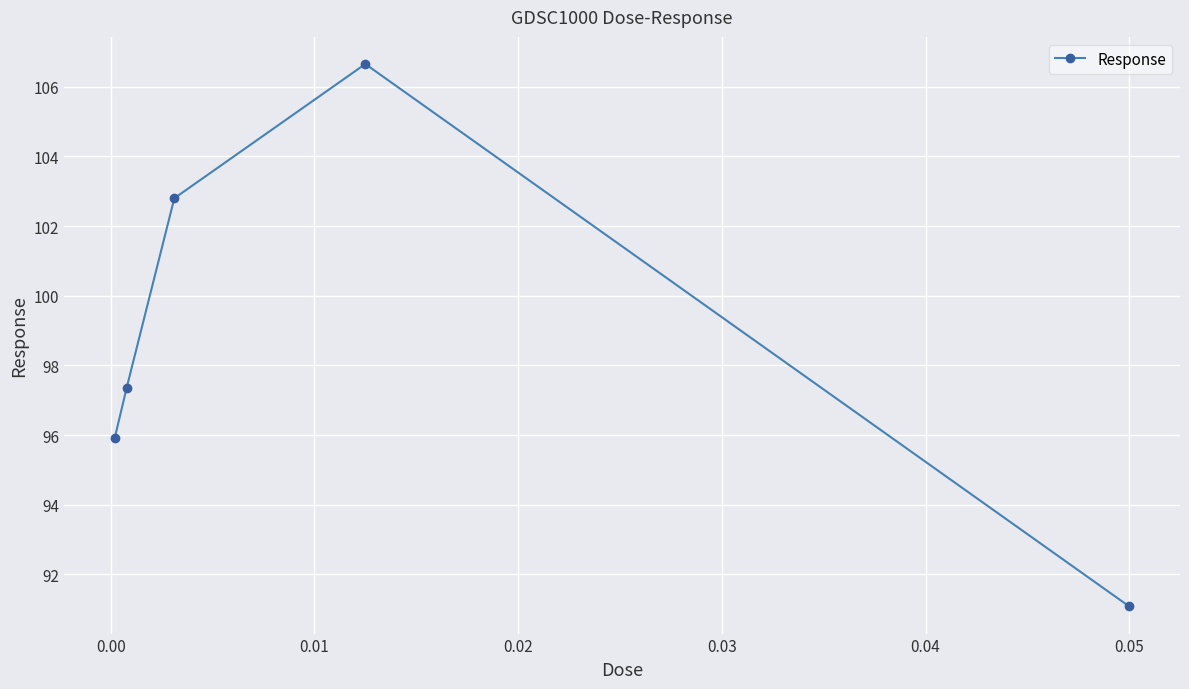

How many interior local peaks (higher than both neighbors) does the data have?

1